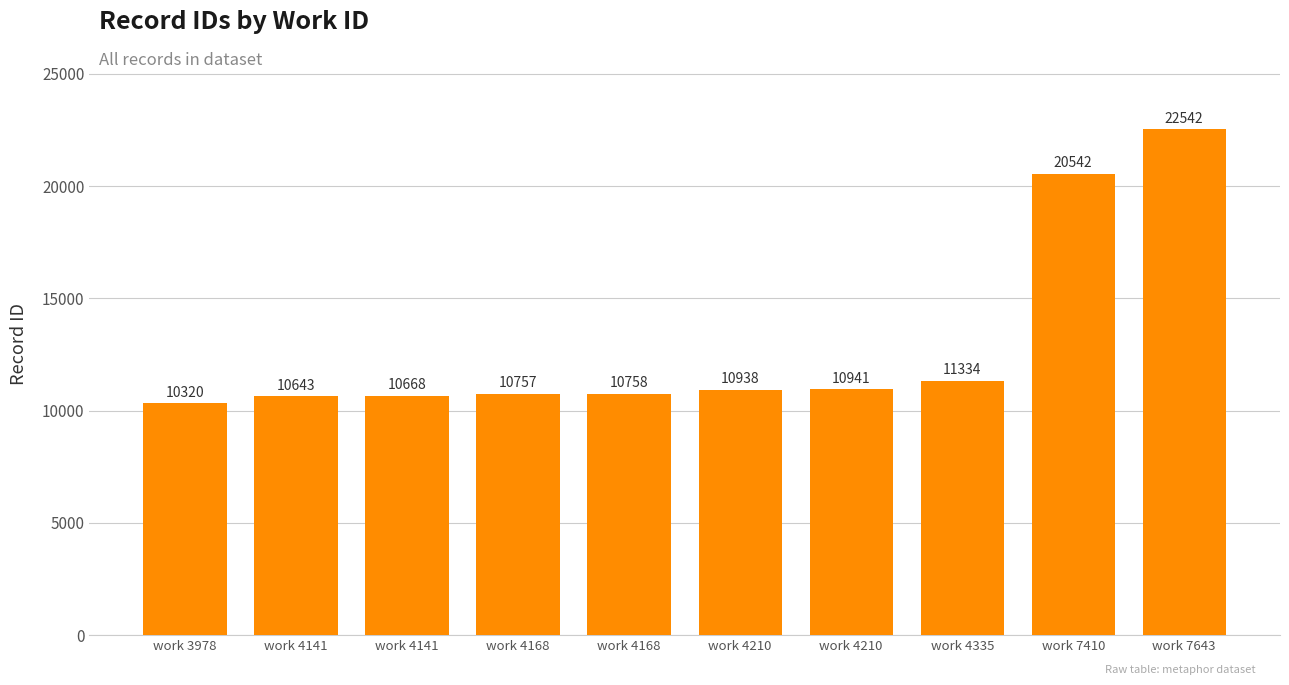

Which label corresponds to the largest value in the chart?

work 7643